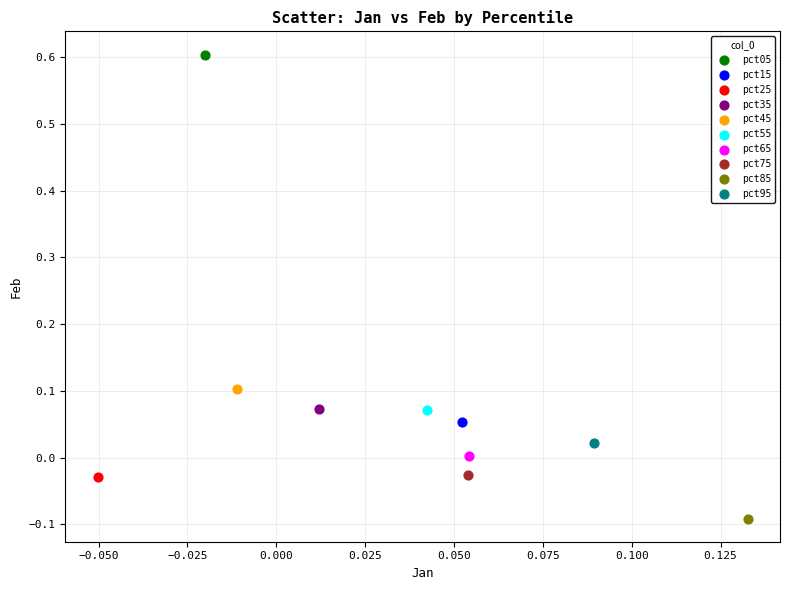

What are all the series names shown in the legend?

pct05, pct15, pct25, pct35, pct45, pct55, pct65, pct75, pct85, pct95